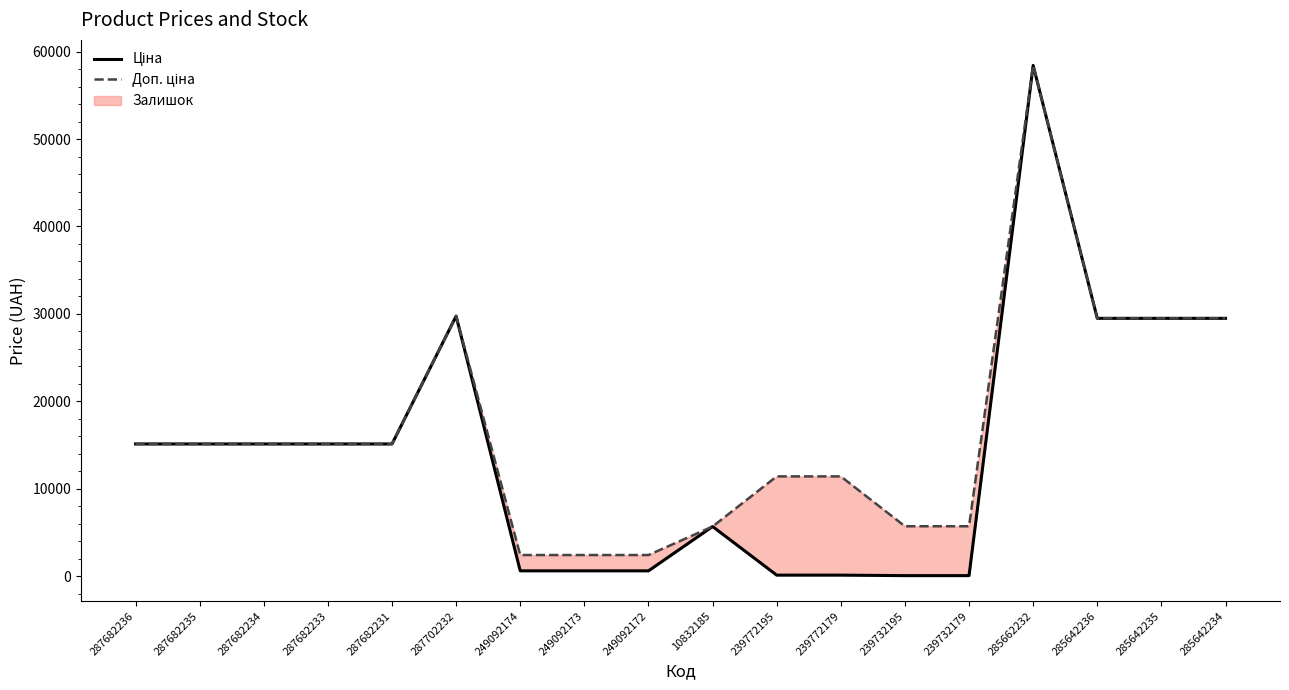

True or false: Доп. ціна and Ціна cross at least once.

False